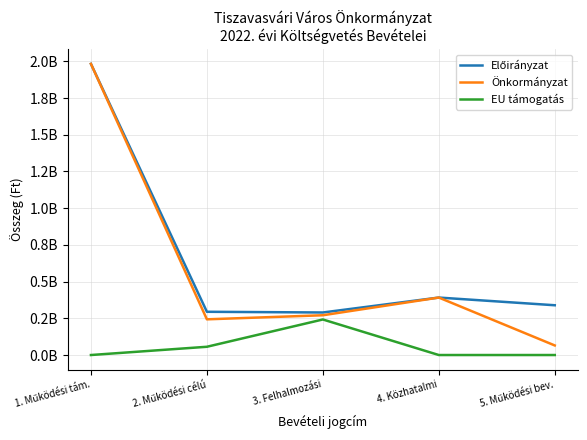

Does the chart have visible grid lines?

Yes